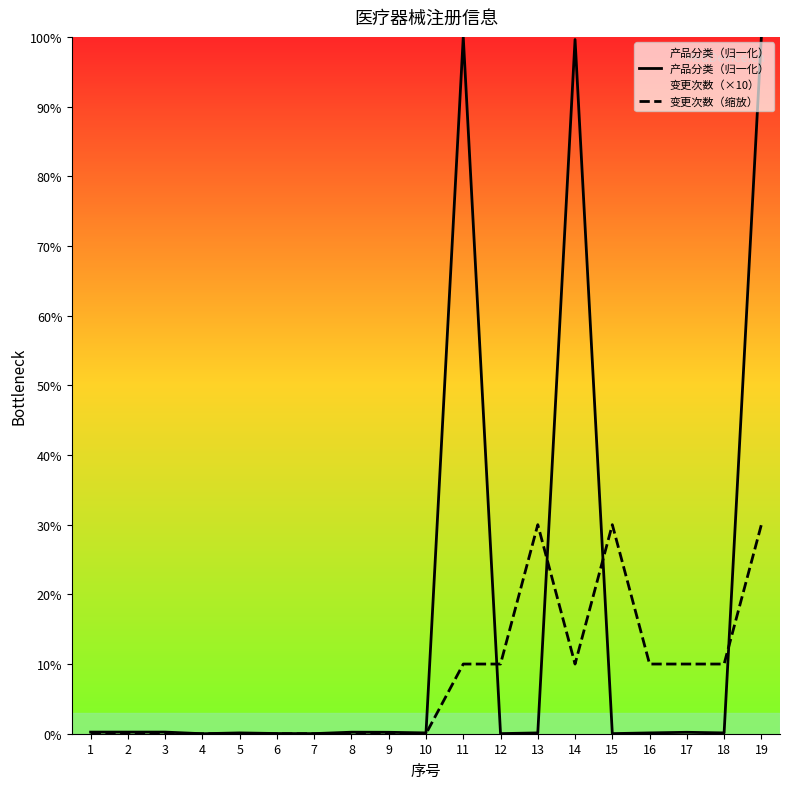

Reading left to right, extract all data points from this chart.

产品分类（归一化）: 1=0.2	2=0.2	3=0.2	4=0.0	5=0.1	6=0.0	7=0.0	8=0.2	9=0.2	10=0.1	11=100.0	12=0.0	13=0.1	14=99.6	15=0.0	16=0.1	17=0.2	18=0.1	19=100.0
变更次数（缩放）: 1=0.0	2=0.0	3=0.0	4=0.0	5=0.0	6=0.0	7=0.0	8=0.0	9=0.0	10=0.0	11=10.0	12=10.0	13=30.0	14=10.0	15=30.0	16=10.0	17=10.0	18=10.0	19=30.0